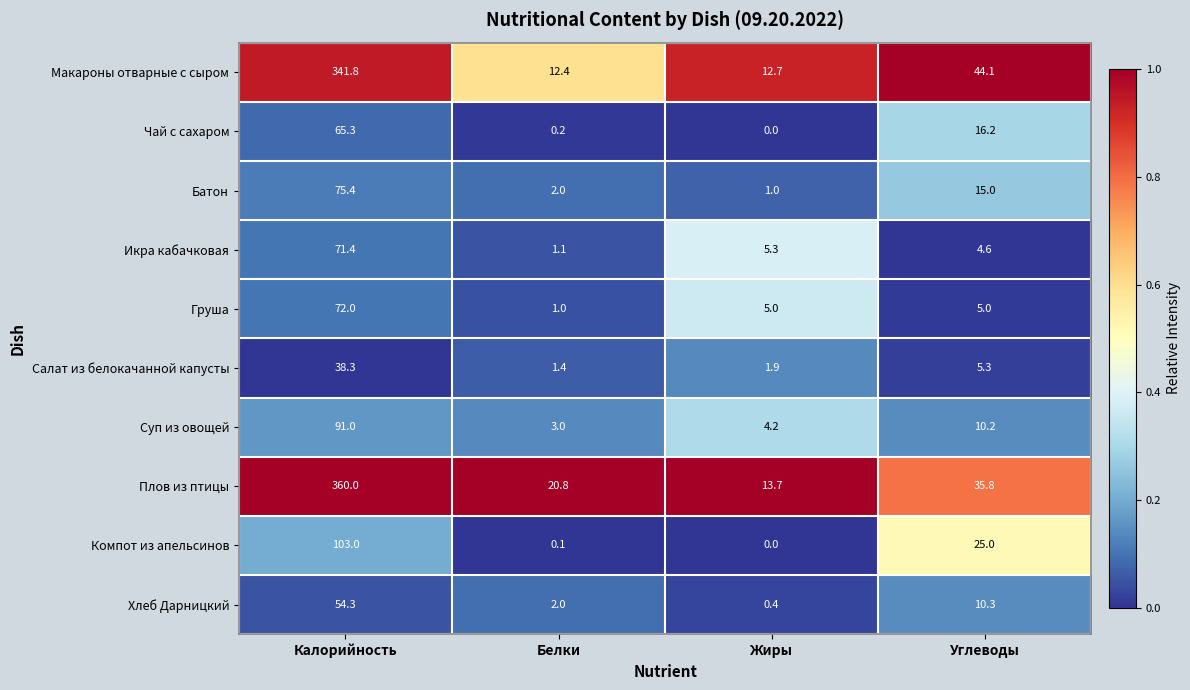

Is the value of Батон at Углеводы greater than the value of Суп из овощей at Калорийность?

No